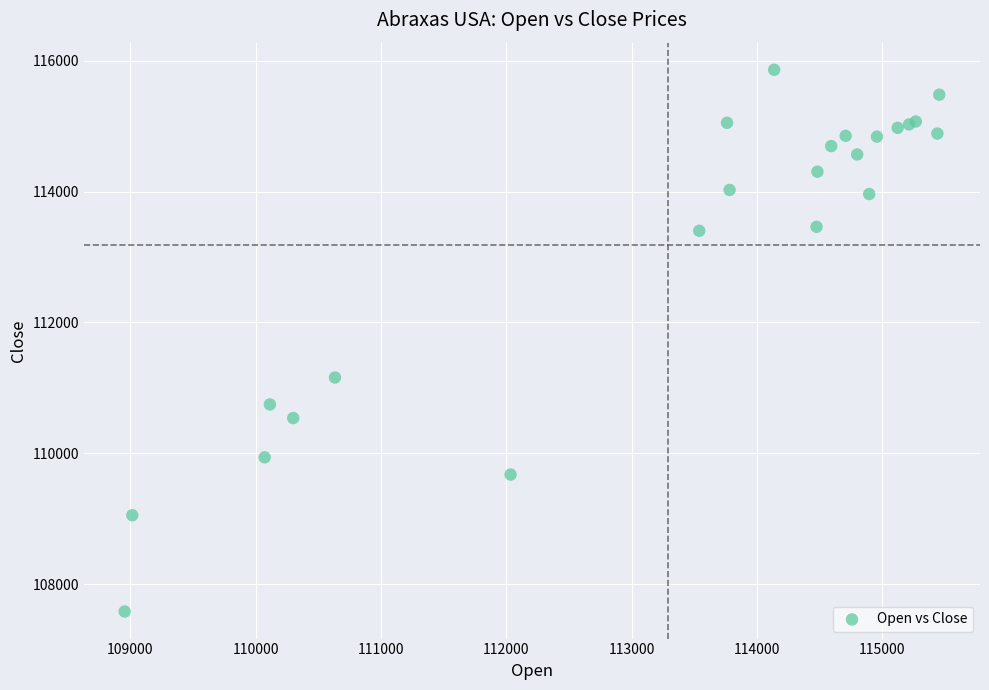

What Y value in the scatter plot is closest to 111722?

111158